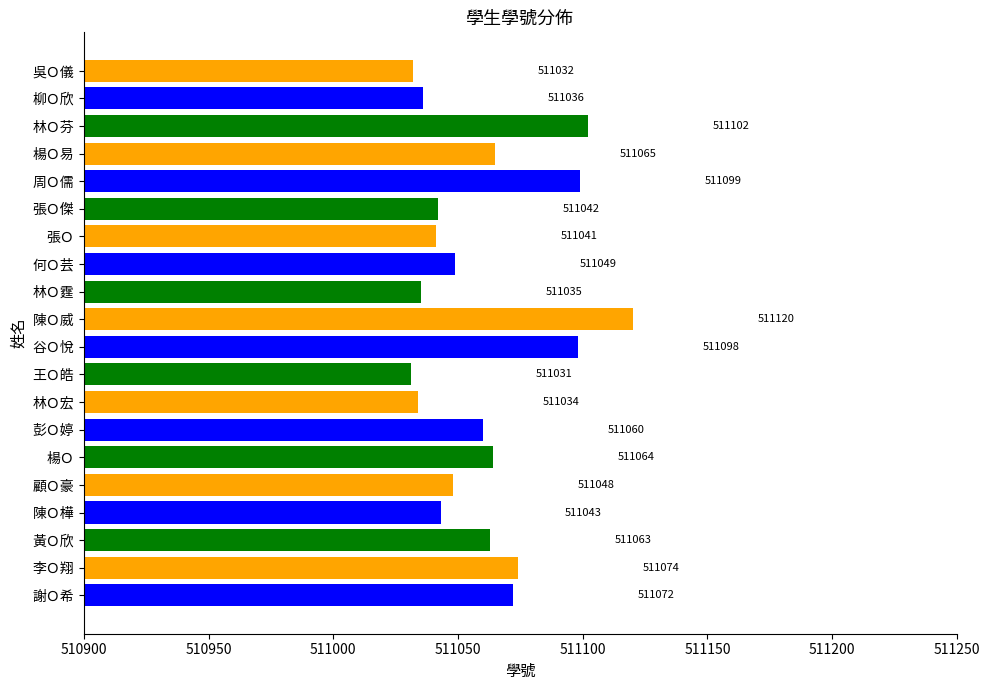

Is it true that the value at 張Ｏ is 896998?

False